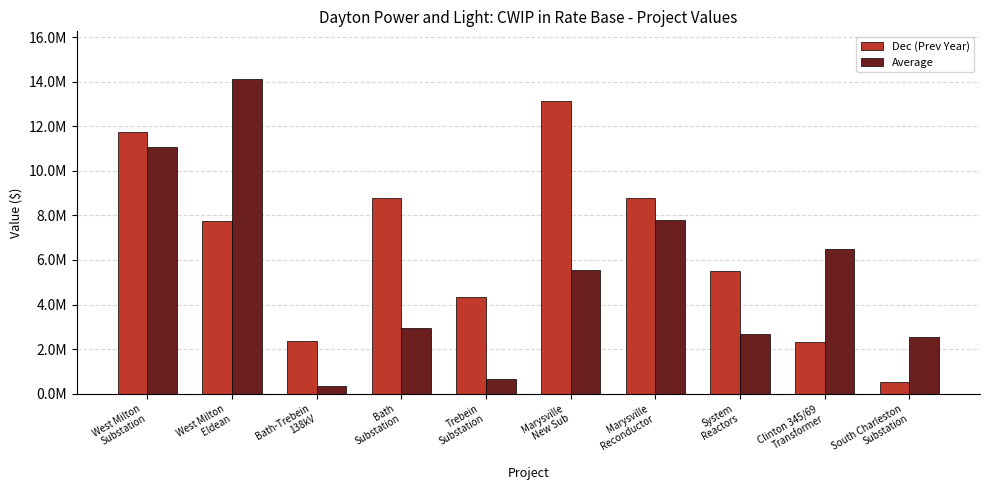

Which category has the lowest value in the Dec (Prev Year) series?

South Charleston
Substation